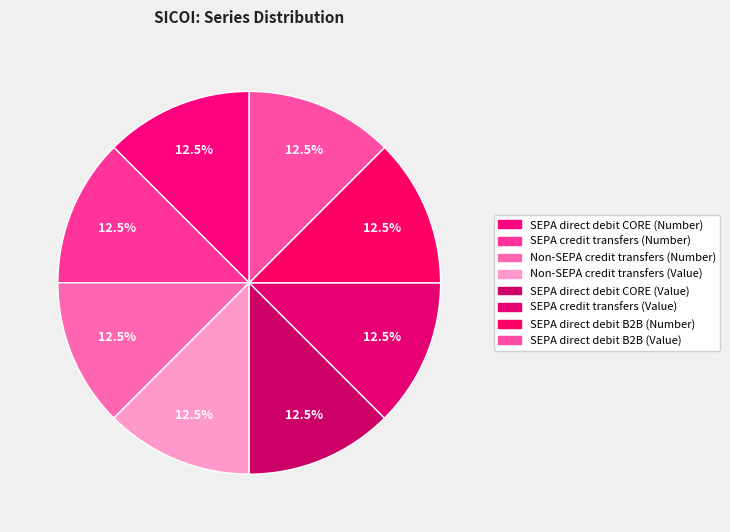

How many segments does this pie chart have?

8